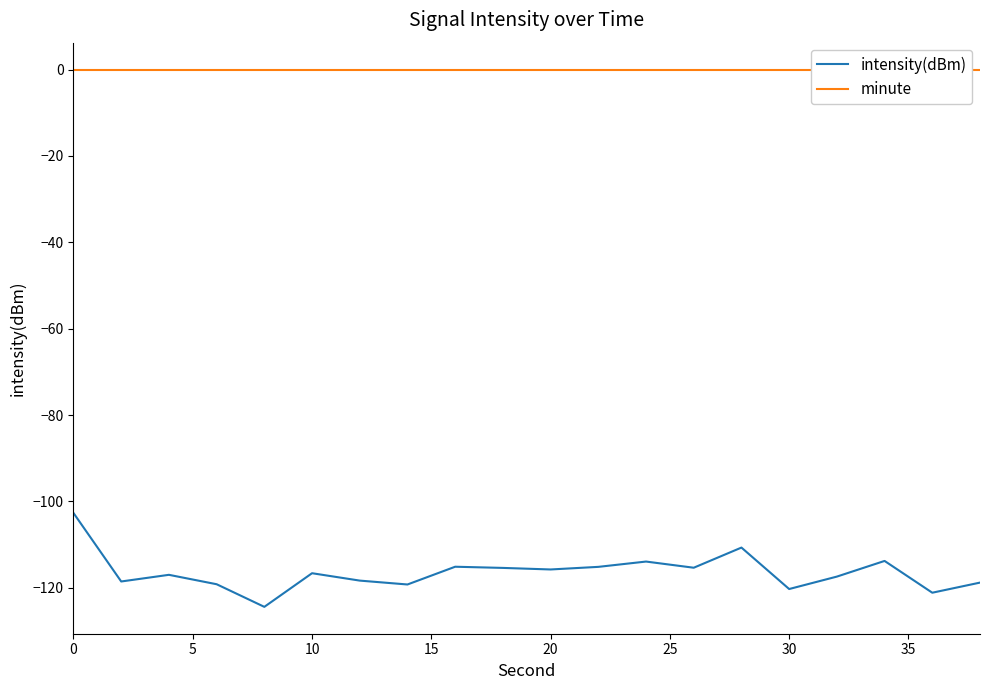

Is it true that intensity(dBm) equals -182.9 at 30?

False